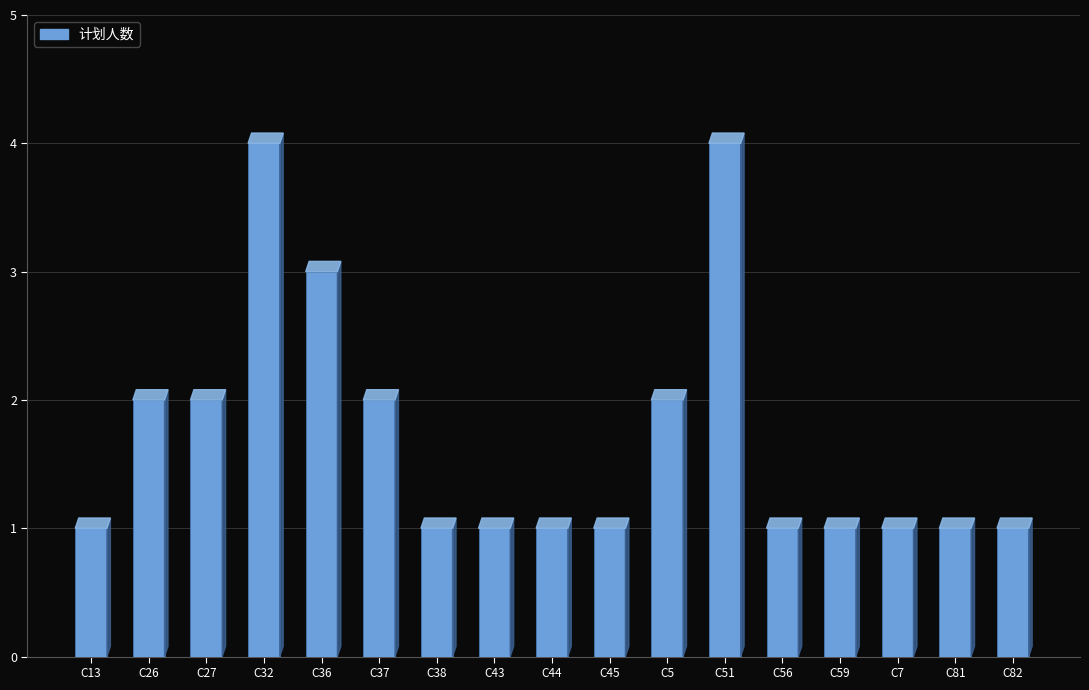

What is the difference between the second highest and minimum values?

3